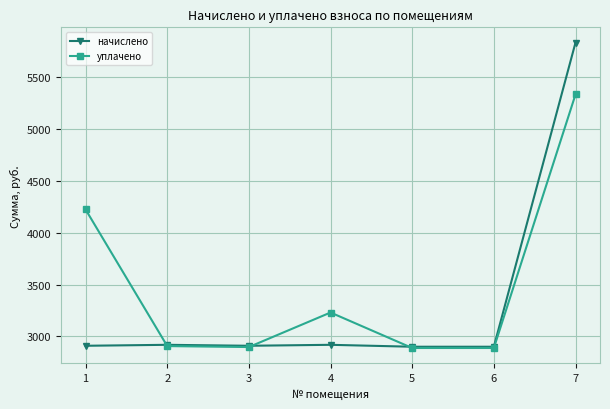

What is the value of the уплачено point at the 7th from the left?

5335.0